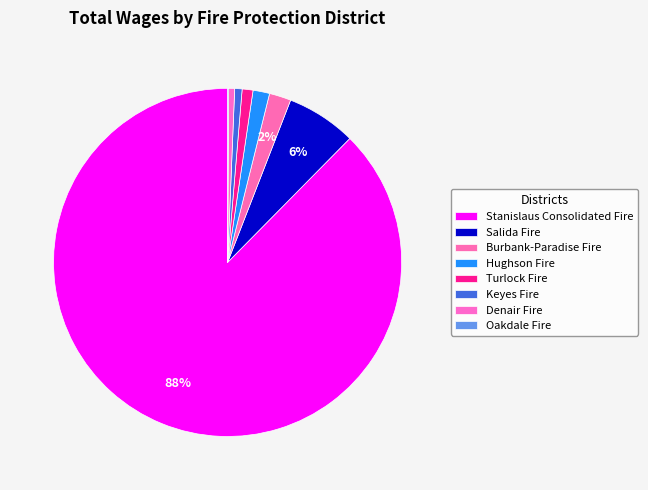

What is the change in value from Salida Fire to Hughson Fire?

-454488